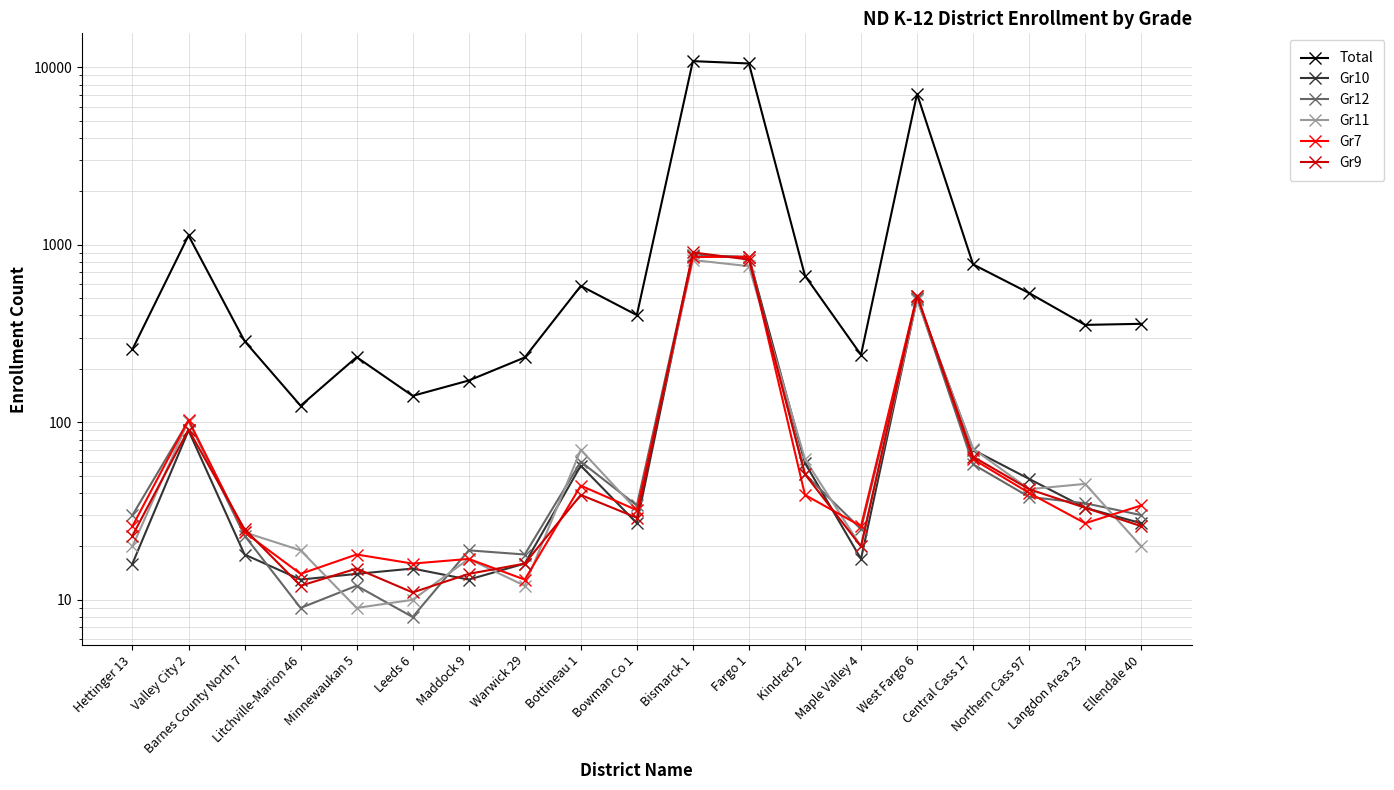

How many values in the Gr10 series are below 27?

8